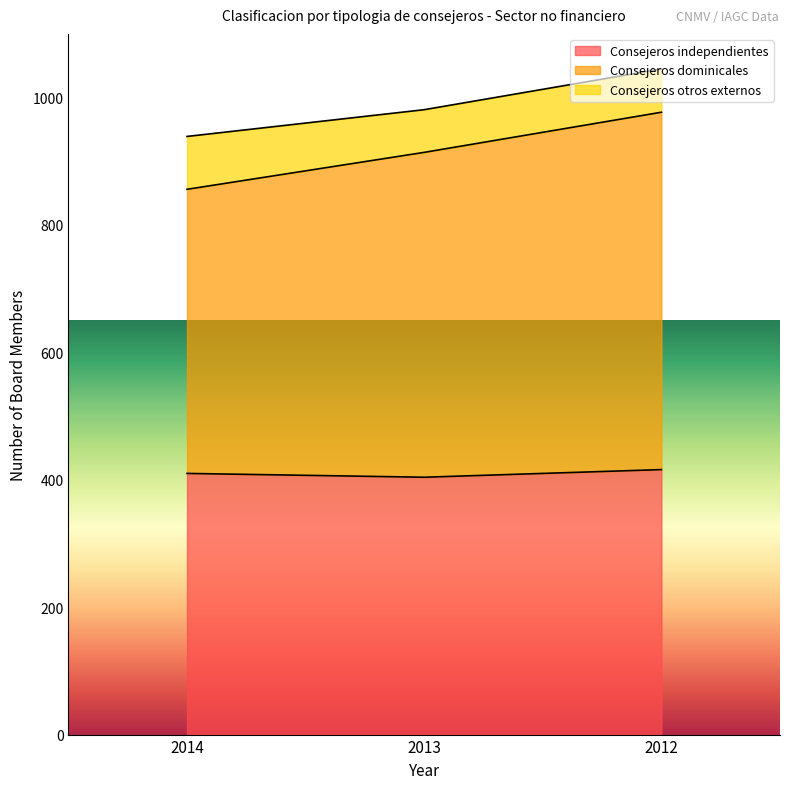

How many series are shown in this chart?

3